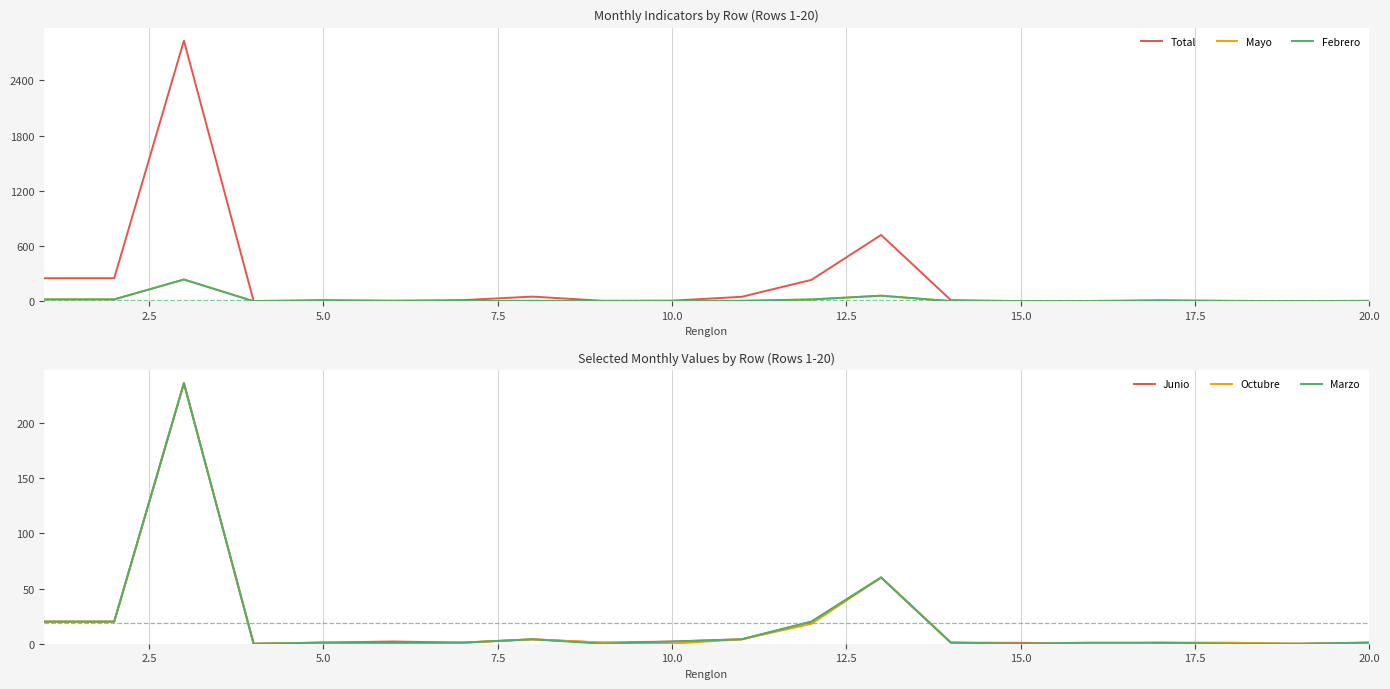

Rank the series at 15.0 from highest to lowest value.

Total, Junio, Mayo, Febrero, Octubre, Marzo